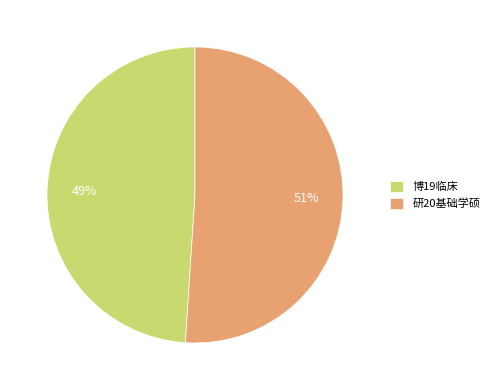

Count the number of slices in the pie.

2